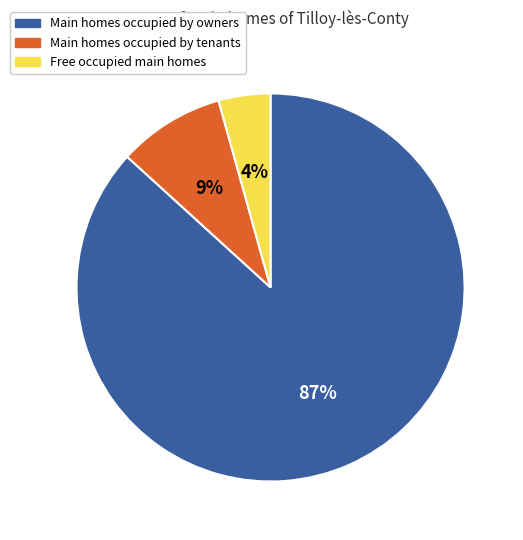

To the nearest percent, what is the average slice percentage?

33%